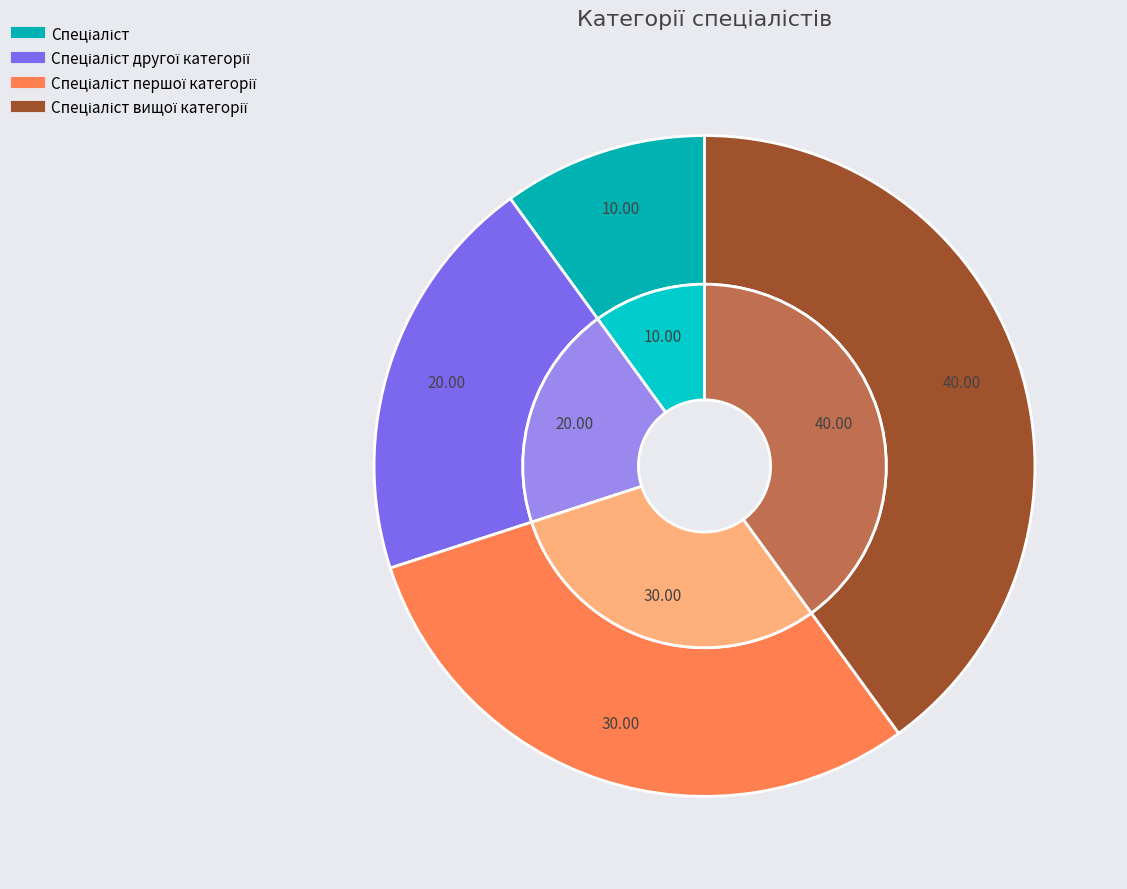

Which category has the smallest portion of the pie?

Спеціаліст